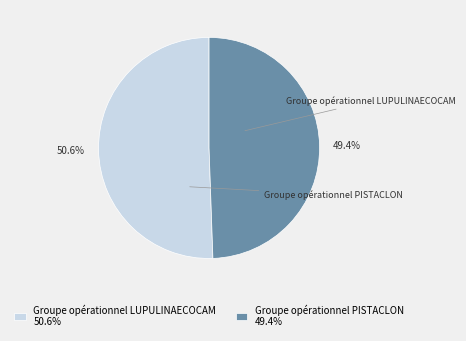

To the nearest percent, what percentage of the pie is Groupe opérationnel LUPULINAECOCAM?

51%